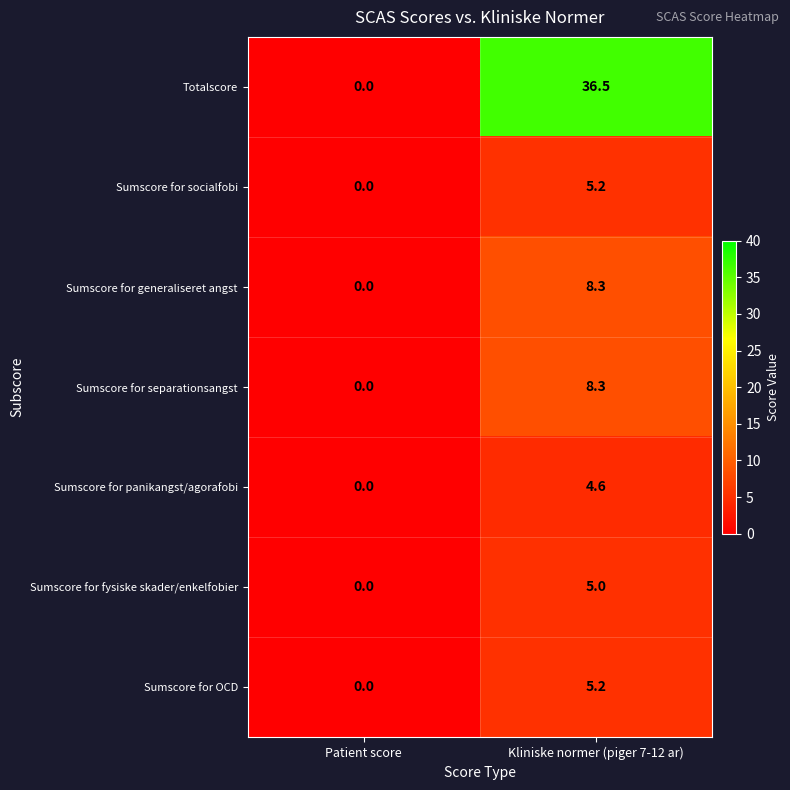

Which series has the largest total across all categories?

Totalscore